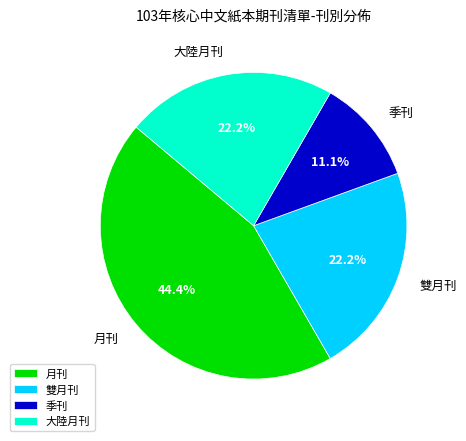

What percentage is the 月刊 slice, to the nearest percent?

44%